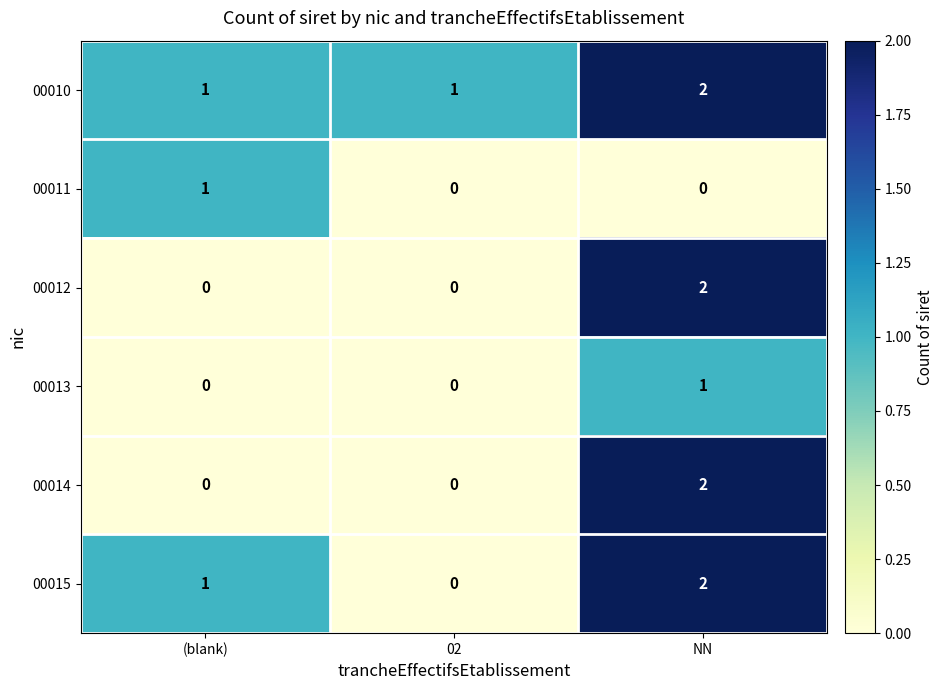

Reading left to right, extract all data points from this chart.

00010: 1	1	2
00011: 1	0	0
00012: 0	0	2
00013: 0	0	1
00014: 0	0	2
00015: 1	0	2